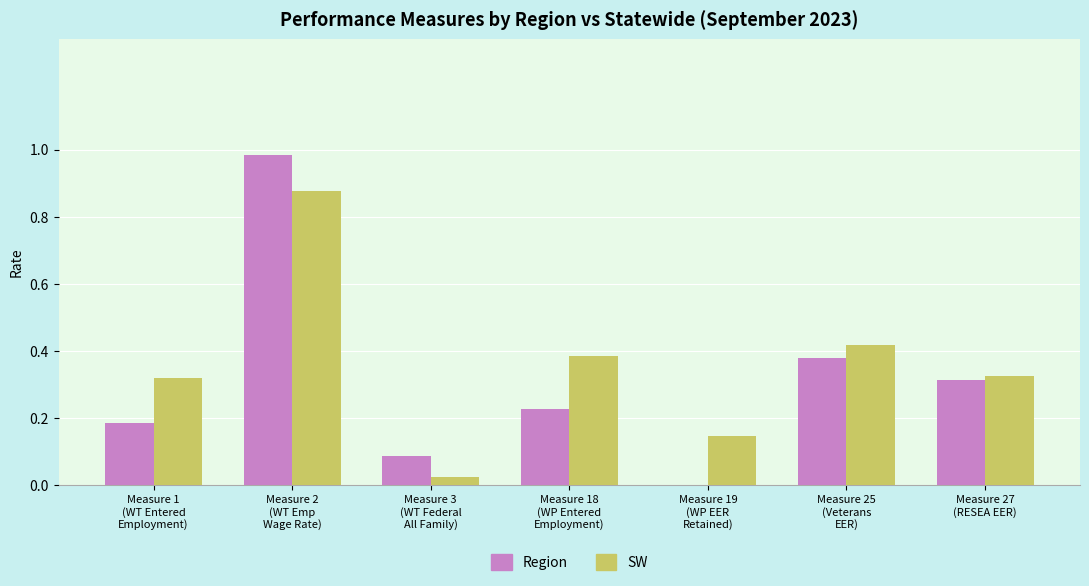

What is the sum of all Region values?

2.2